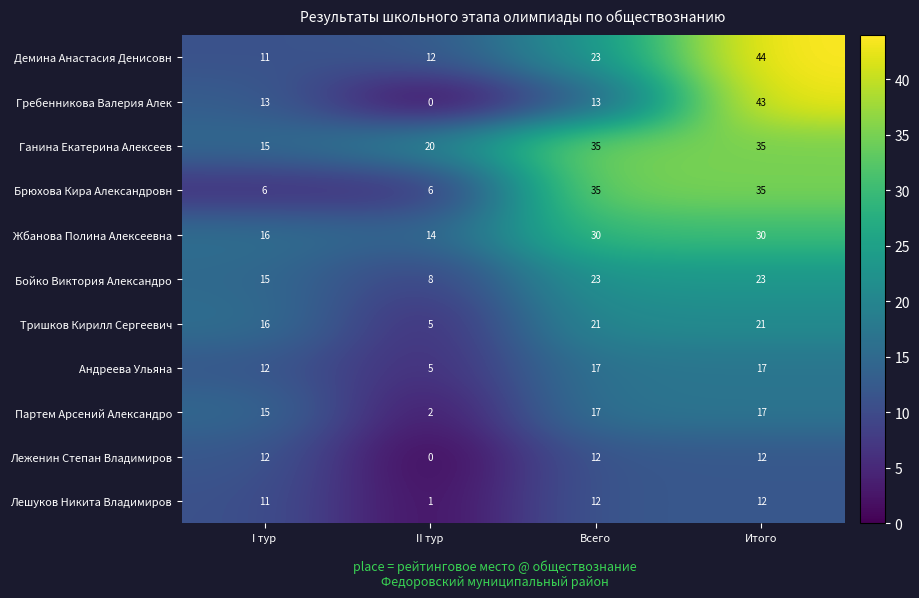

What is the difference between the second highest and second lowest values in the Андреева Ульяна series?

5